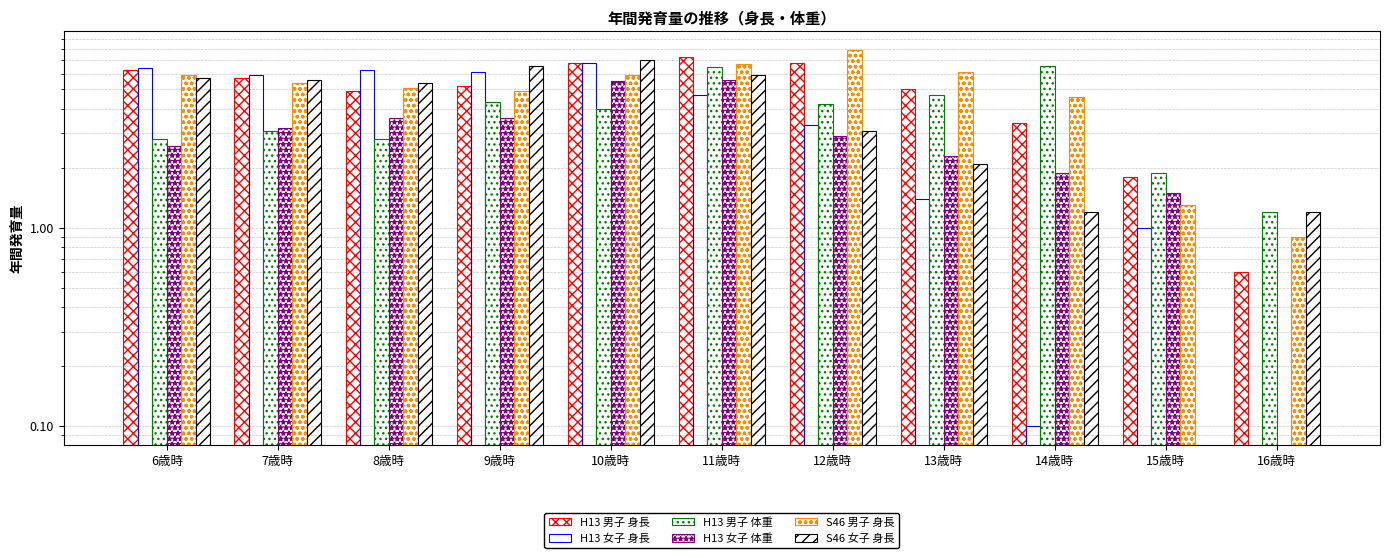

What is the value of the H13 女子 体重 bar at the 4th from the left?

3.6